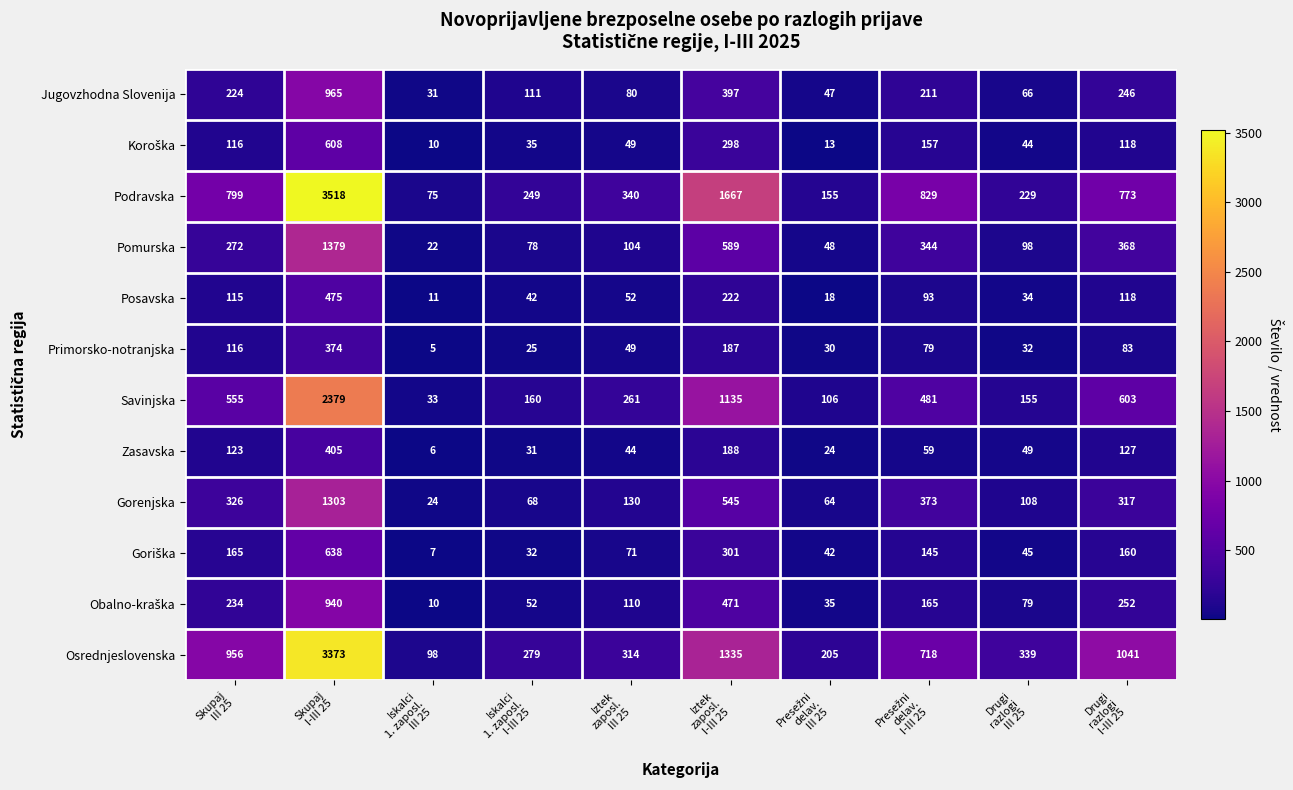

What is the difference between the maximum and minimum values in the Posavska series?

464